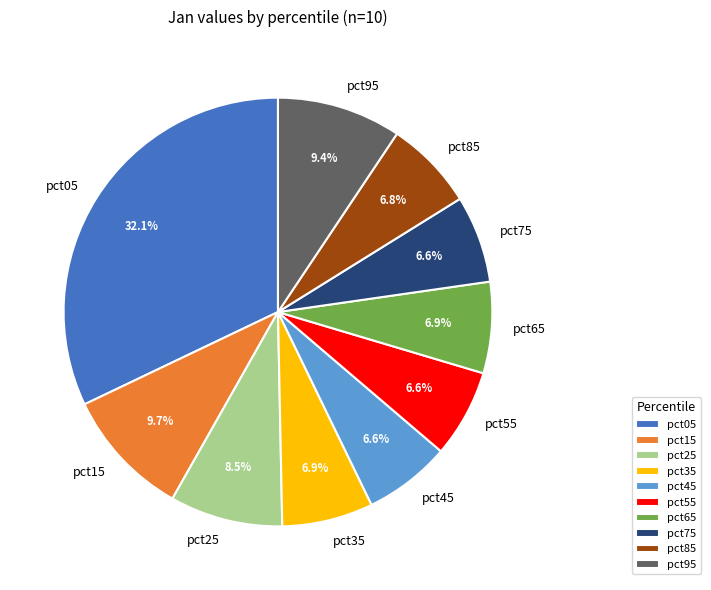

How much of the chart is everything except pct75?

93.4%